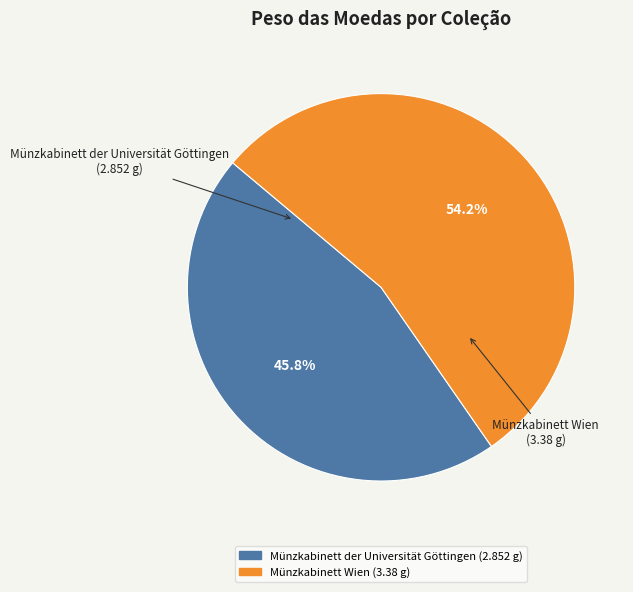

How many segments does this pie chart have?

2